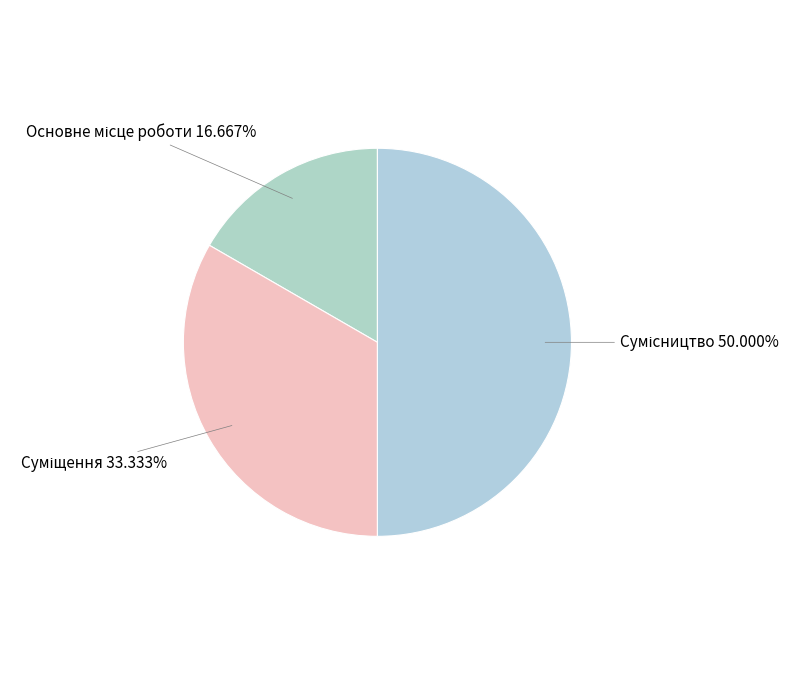

How many segments does this pie chart have?

3